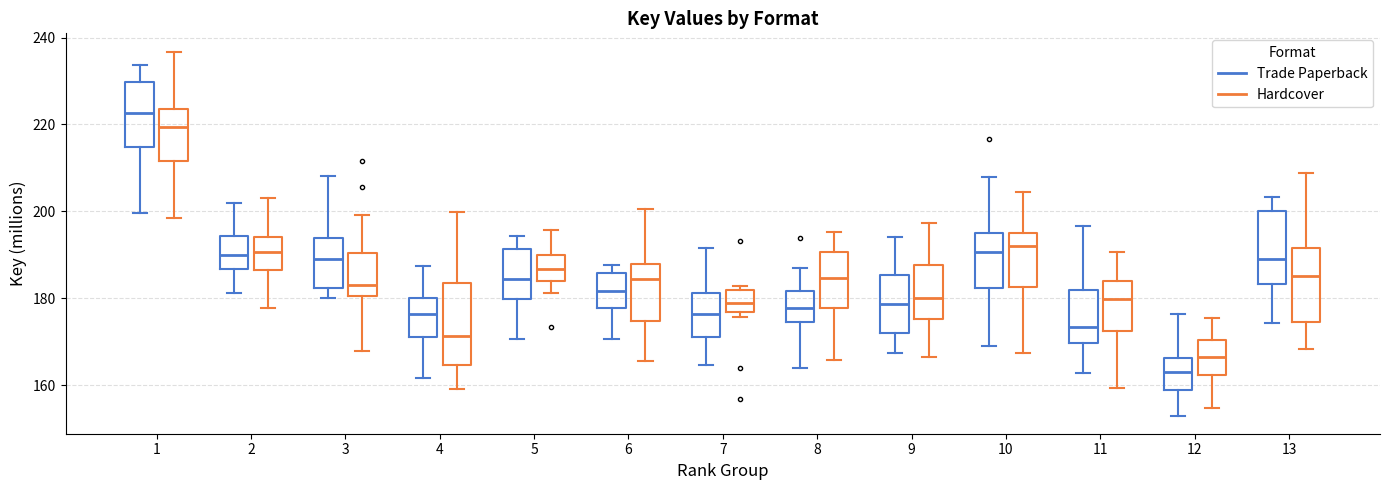

Reading left to right, transcribe this box plot: for each box, give where its median line is, the range the box spans, and where its two whiskers end, as read against the y-axis. The values are not printed on the chart, so give them approximately, as read against the axis.

1 (Trade Paperback): median 222, box 214 to 230, whiskers 200 to 234
1 (Hardcover): median 220, box 212 to 224, whiskers 198 to 236
2 (Trade Paperback): median 190, box 186 to 194, whiskers 182 to 202
2 (Hardcover): median 190, box 186 to 194, whiskers 178 to 204
3 (Trade Paperback): median 190, box 182 to 194, whiskers 180 to 208
3 (Hardcover): median 182, box 180 to 190, whiskers 168 to 200
4 (Trade Paperback): median 176, box 170 to 180, whiskers 162 to 188
4 (Hardcover): median 172, box 164 to 184, whiskers 160 to 200
5 (Trade Paperback): median 184, box 180 to 192, whiskers 170 to 194
5 (Hardcover): median 186, box 184 to 190, whiskers 182 to 196
6 (Trade Paperback): median 182, box 178 to 186, whiskers 170 to 188
6 (Hardcover): median 184, box 174 to 188, whiskers 166 to 200
7 (Trade Paperback): median 176, box 172 to 182, whiskers 164 to 192
7 (Hardcover): median 178, box 176 to 182, whiskers 176 (just below the box's lower edge) to 182 (just above the box's upper edge)
8 (Trade Paperback): median 178, box 174 to 182, whiskers 164 to 188
8 (Hardcover): median 184, box 178 to 190, whiskers 166 to 196
9 (Trade Paperback): median 178, box 172 to 186, whiskers 168 to 194
9 (Hardcover): median 180, box 176 to 188, whiskers 166 to 198
10 (Trade Paperback): median 190, box 182 to 194, whiskers 168 to 208
10 (Hardcover): median 192, box 182 to 194, whiskers 168 to 204
11 (Trade Paperback): median 174, box 170 to 182, whiskers 162 to 196
11 (Hardcover): median 180, box 172 to 184, whiskers 160 to 190
12 (Trade Paperback): median 164, box 158 to 166, whiskers 152 to 176
12 (Hardcover): median 166, box 162 to 170, whiskers 154 to 176
13 (Trade Paperback): median 190, box 184 to 200, whiskers 174 to 204
13 (Hardcover): median 186, box 174 to 192, whiskers 168 to 208